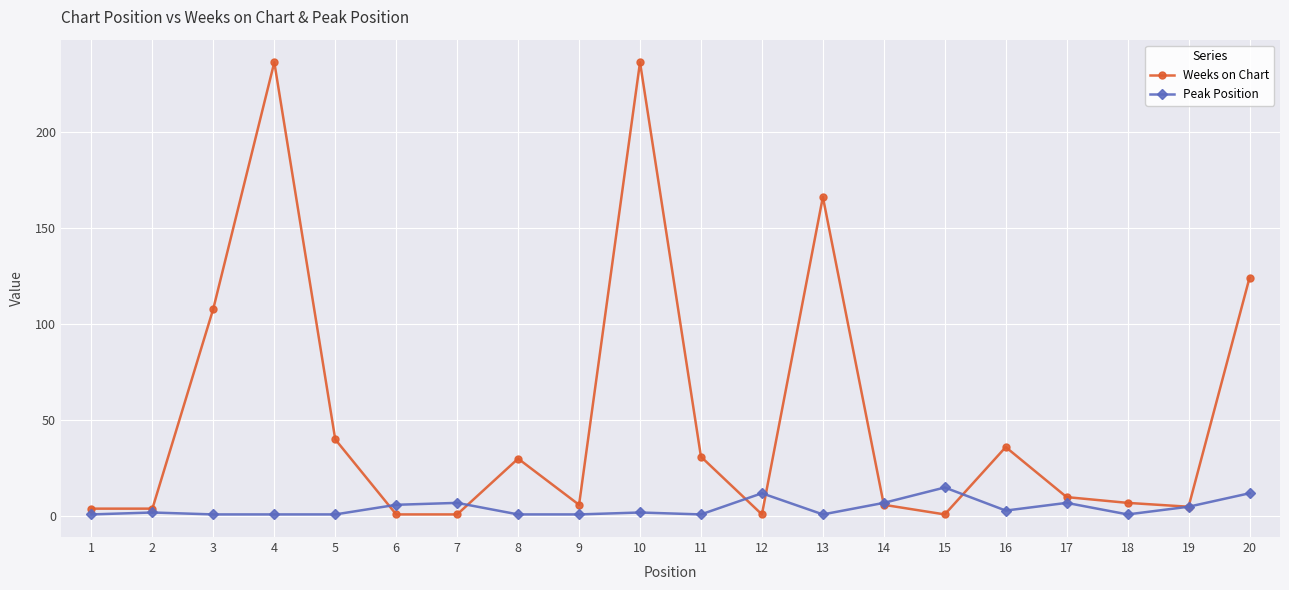

The value of Weeks on Chart at 4 is 334. True or false?

False